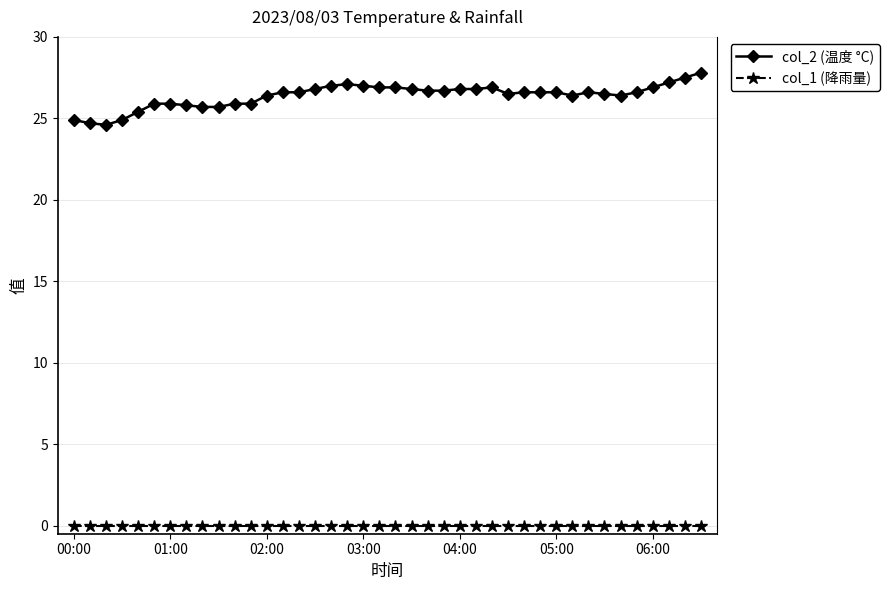

True or false: col_2 (温度 °C) and col_1 (降雨量) intersect in this chart.

False